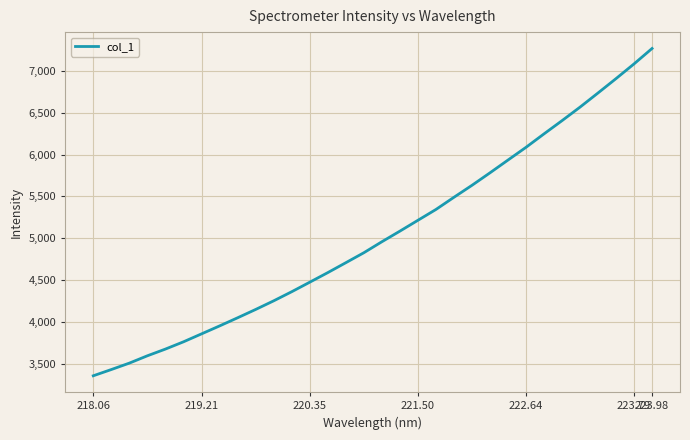

What is the minimum value shown in the chart?

3359.0